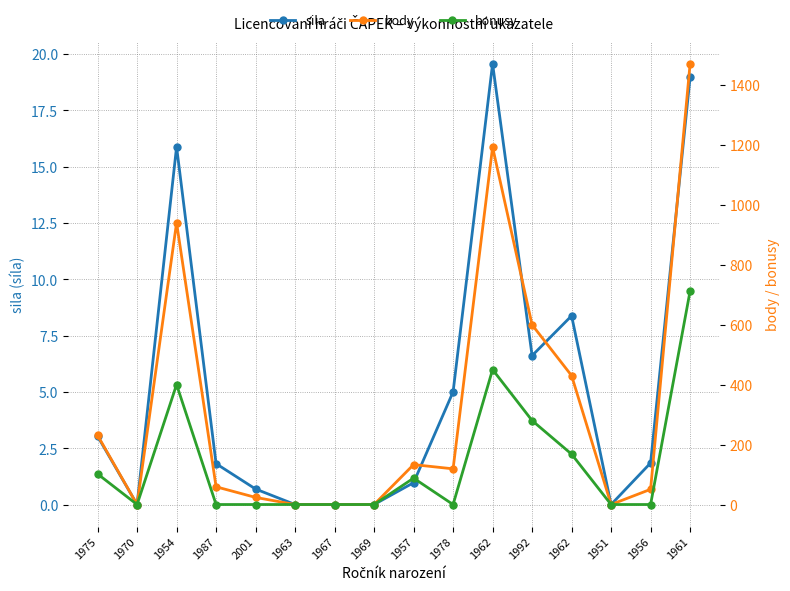

Reading left to right, transcribe all the data shown in this chart.

sila: 3.0	0.0	15.9	1.8	0.7	0.0	0.0	0.0	1.0	5.0	19.6	6.6	8.4	0.0	1.8	19.0
body: 230.8	0.0	939.7	59.1	23.7	0.0	0.0	0.0	133.1	119.0	1192.0	599.2	429.9	0.0	50.7	1469.9
bonusy: 102.0	0.0	400.0	0.0	0.0	0.0	0.0	0.0	88.0	0.0	450.0	280.0	168.0	0.0	0.0	712.0